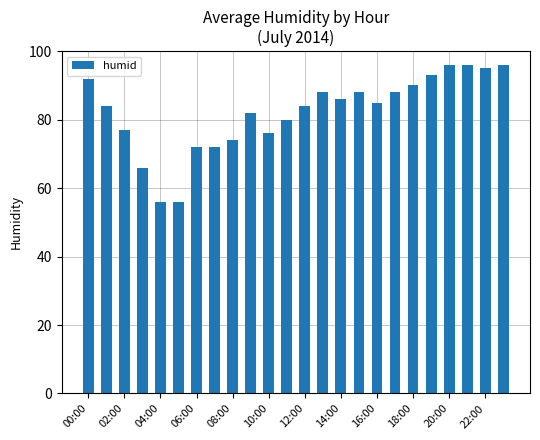

Reading right to left, transcribe all the data shown in this chart.

96	95	96	96	93	90	88	85	88	86	88	84	80	76	82	74	72	72	56	56	66	77	84	92